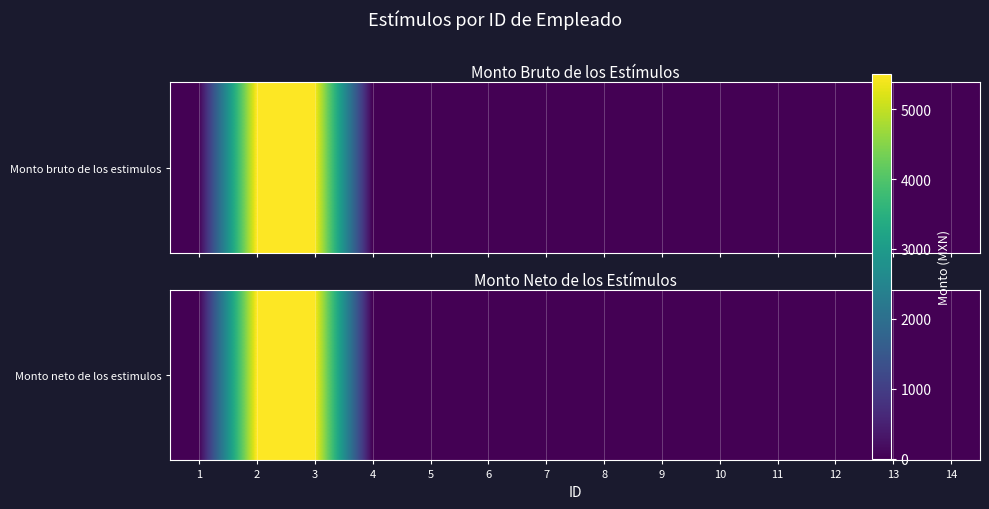

What is the sum of all values?

11000